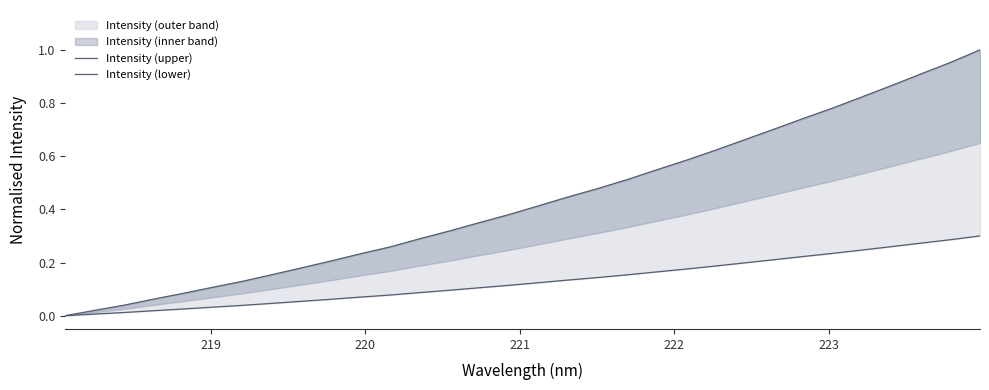

Reading left to right, what are all the values shown in this chart?

Intensity (upper): 0.0	0.0	0.0	0.1	0.1	0.1	0.1	0.2	0.2	0.2	0.2	0.3	0.3	0.3	0.3	0.4	0.4	0.4	0.5	0.5	0.5	0.6	0.6	0.7	0.7	0.7	0.8	0.8	0.9	0.9	1.0	1.0
Intensity (lower): 0.0	0.0	0.0	0.0	0.0	0.0	0.0	0.0	0.1	0.1	0.1	0.1	0.1	0.1	0.1	0.1	0.1	0.1	0.1	0.2	0.2	0.2	0.2	0.2	0.2	0.2	0.2	0.2	0.3	0.3	0.3	0.3